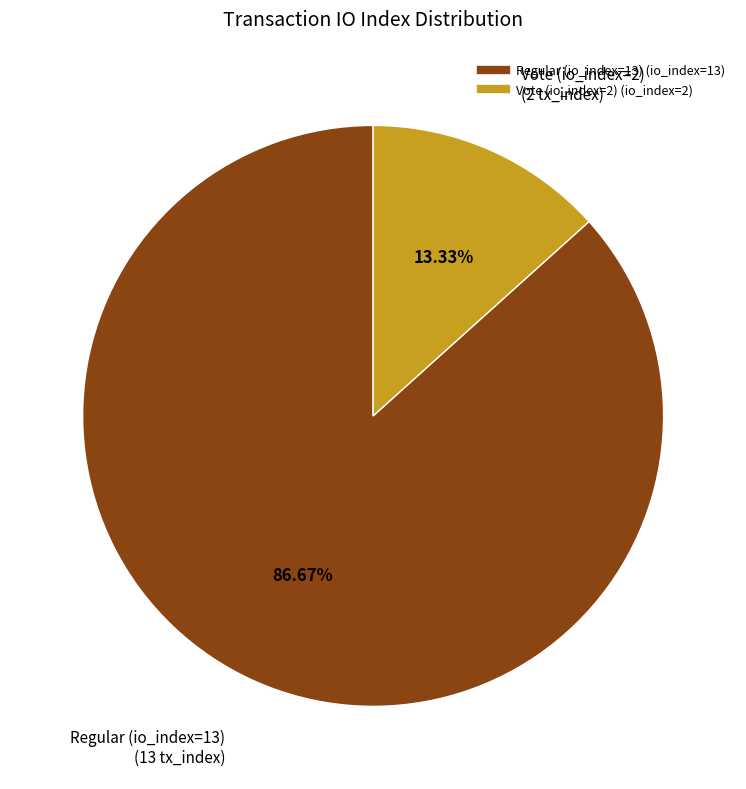

To the nearest percent, what is the difference between the largest and smallest slice percentages?

73%